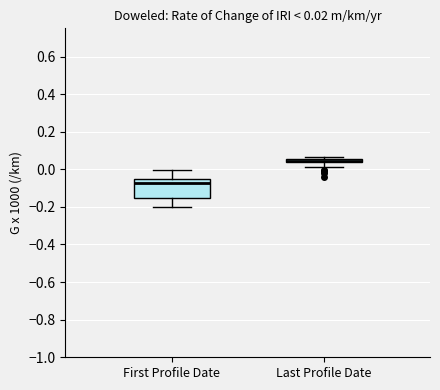

Which box has the highest median line?

Last Profile Date